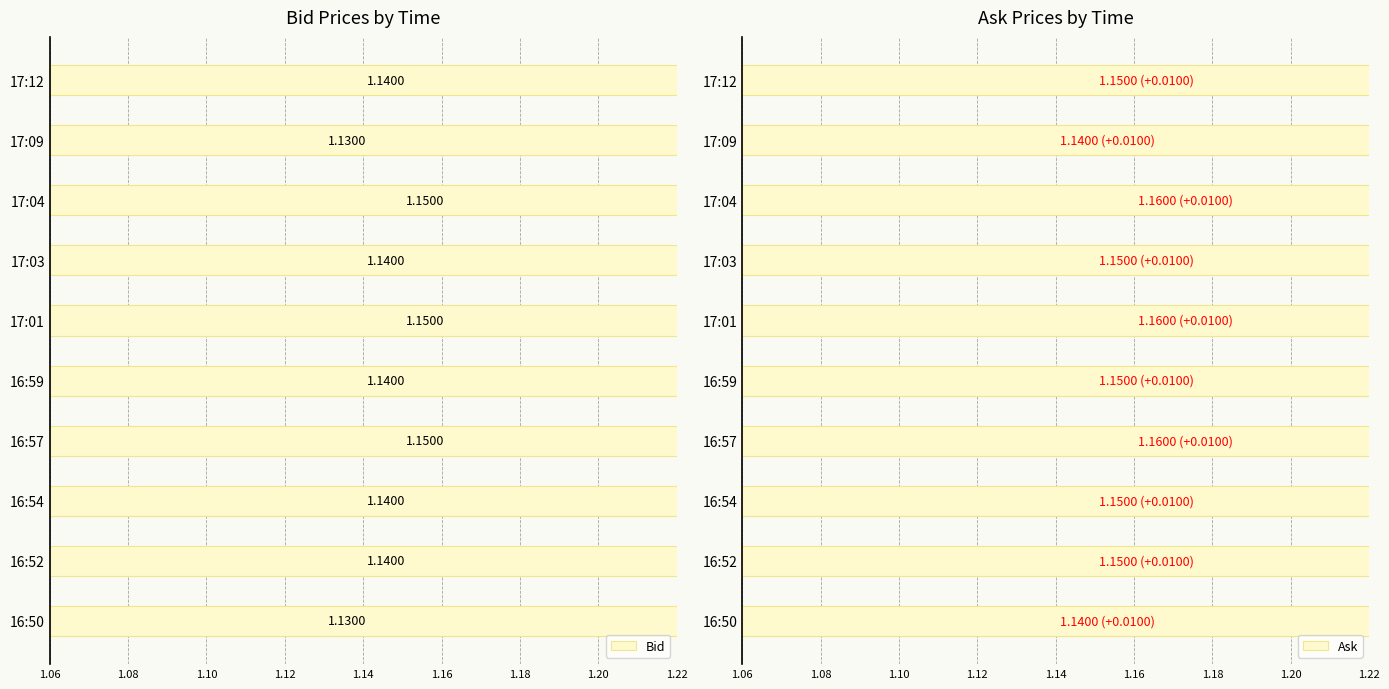

What is the average value of the Ask series?

1.2